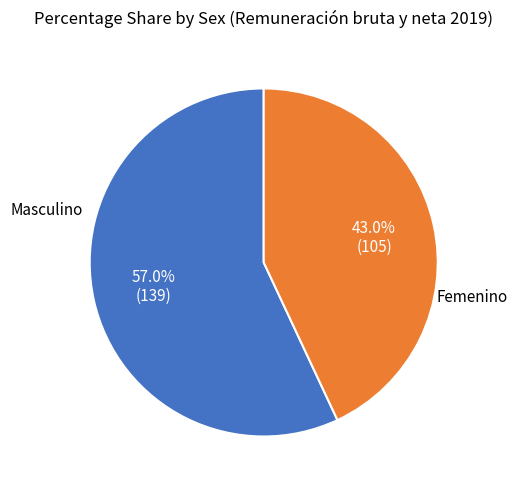

To the nearest percent, what percentage of the pie is Femenino?

43%